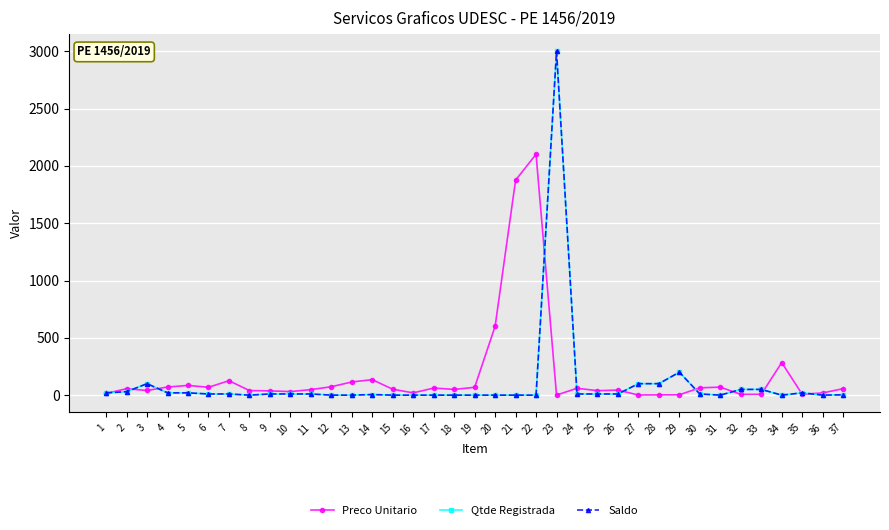

Reading right to left, transcribe all the data shown in this chart.

Preco Unitario: 56.5	19.2	7.6	284.0	7.2	6.9	69.9	63.7	3.3	2.5	1.0	44.0	39.0	60.0	0.6	2101.9	1875.0	600.0	68.3	50.0	61.9	19.8	51.4	135.0	115.0	73.4	48.1	31.0	37.3	40.0	126.0	68.5	84.8	70.7	40.8	55.9	15.2
Qtde Registrada: 3.0	0.0	20.0	0.0	50.0	50.0	0.0	10.0	200.0	100.0	100.0	10.0	10.0	10.0	3000.0	0.0	0.0	0.0	0.0	0.0	0.0	0.0	0.0	5.0	0.0	0.0	10.0	10.0	10.0	0.0	10.0	10.0	20.0	20.0	100.0	30.0	20.0
Saldo: 3.0	0.0	20.0	0.0	50.0	50.0	0.0	10.0	200.0	100.0	100.0	10.0	10.0	10.0	3000.0	0.0	0.0	0.0	0.0	0.0	0.0	0.0	0.0	5.0	0.0	0.0	10.0	10.0	10.0	0.0	10.0	10.0	20.0	20.0	100.0	30.0	20.0